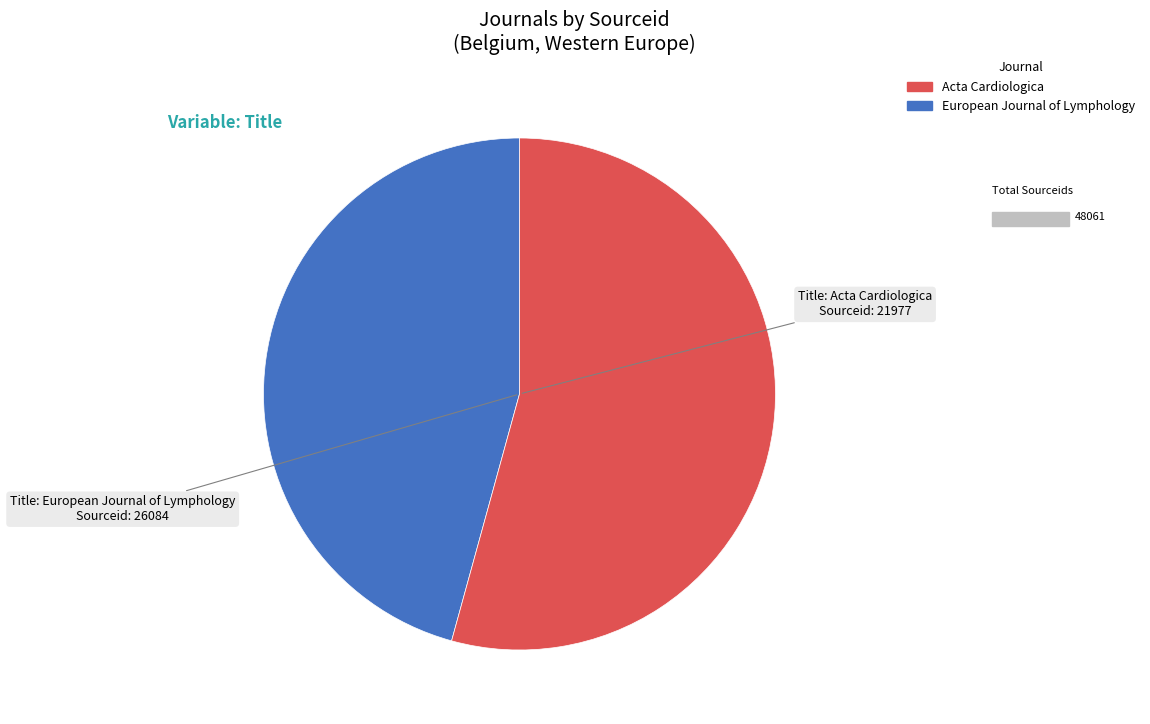

Combined, do European Journal of Lymphology and Acta Cardiologica account for over 50%?

Yes